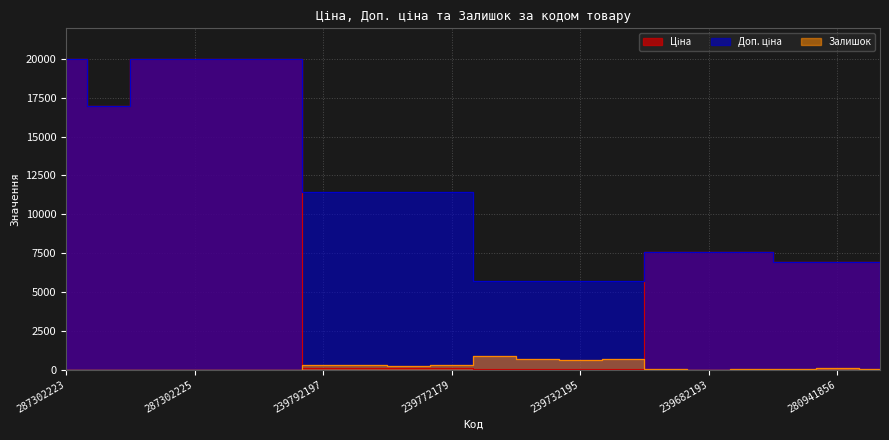

At which label does Залишок first exceed 39?

239792197